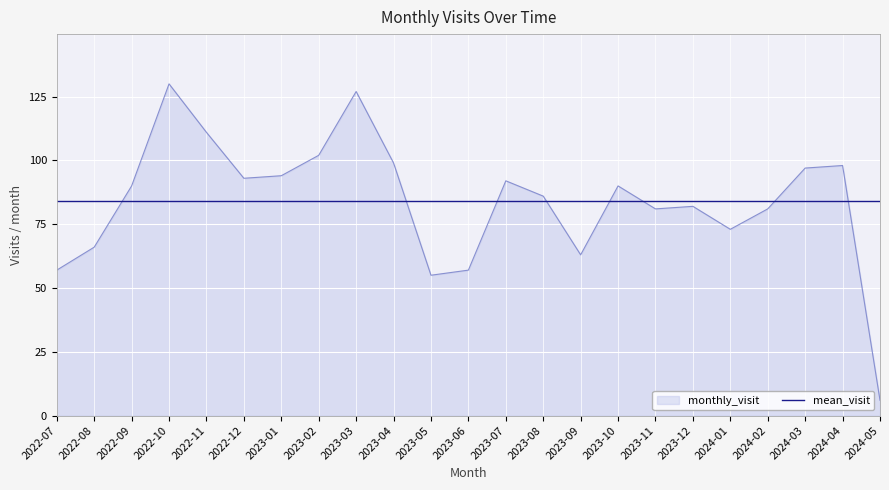

What position from the right is 2023-01?

17